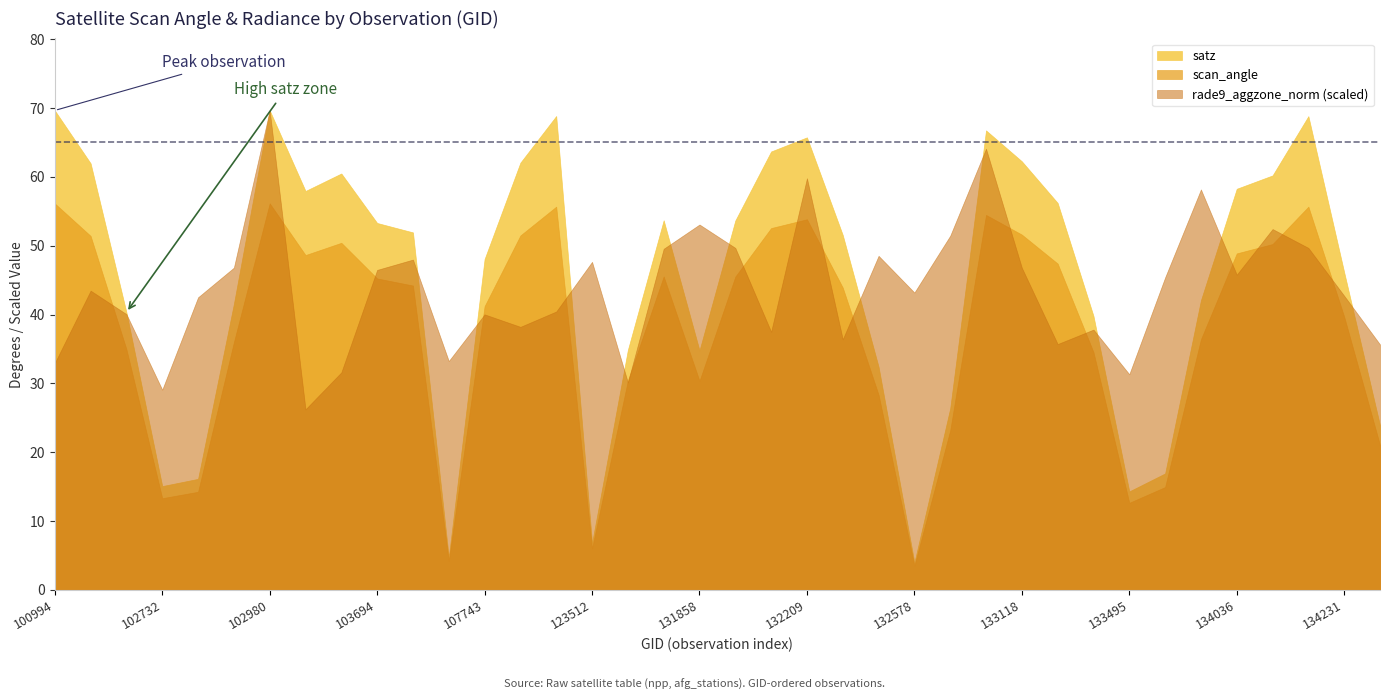

Between 107921 and 133855, which series saw the biggest shift?

satz